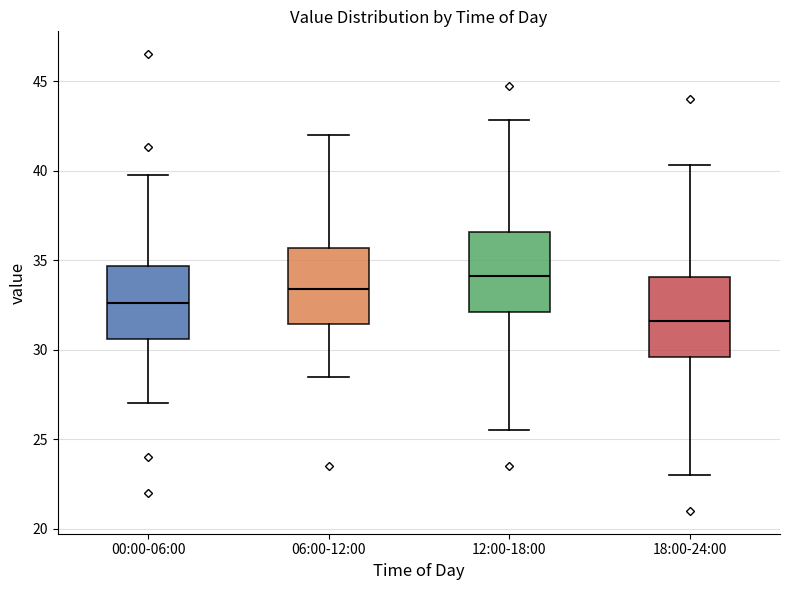

Where does the upper whisker of the box for 12:00-18:00 end on the y-axis? The values are not printed on the chart, so give them approximately, as read against the axis.

43.0